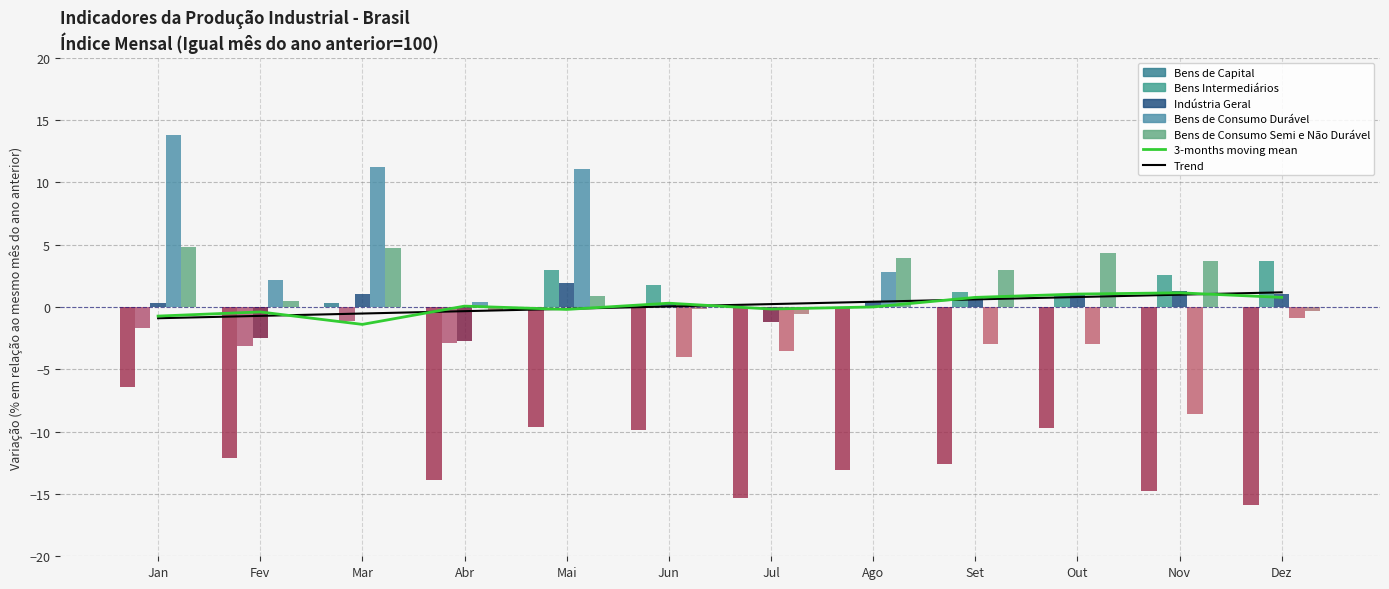

Is it true that Bens Intermediários equals -1.8 at Mar?

False